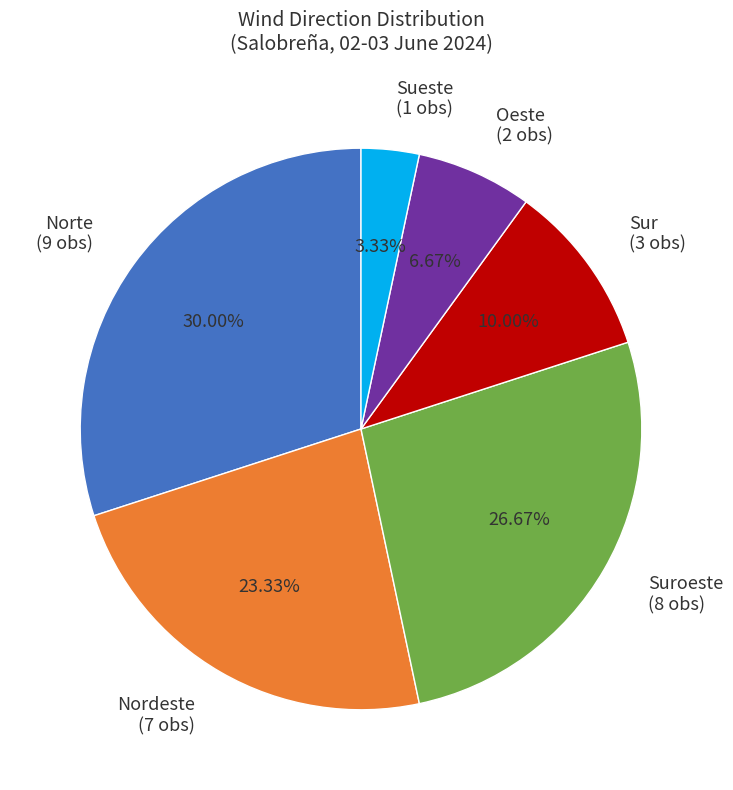

Count the number of slices in the pie.

6